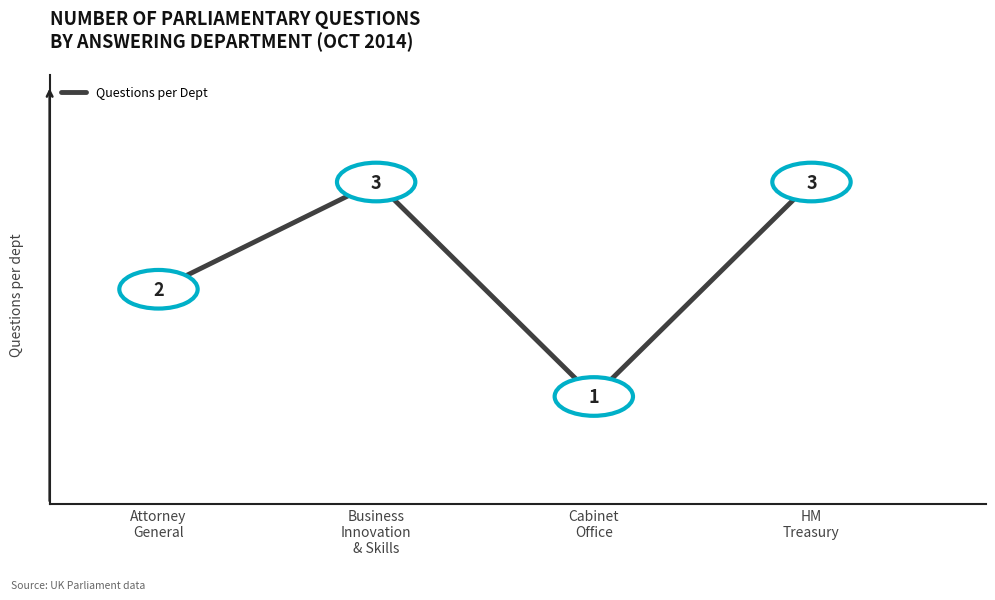

At which label is the value closest to 2?

Attorney
General